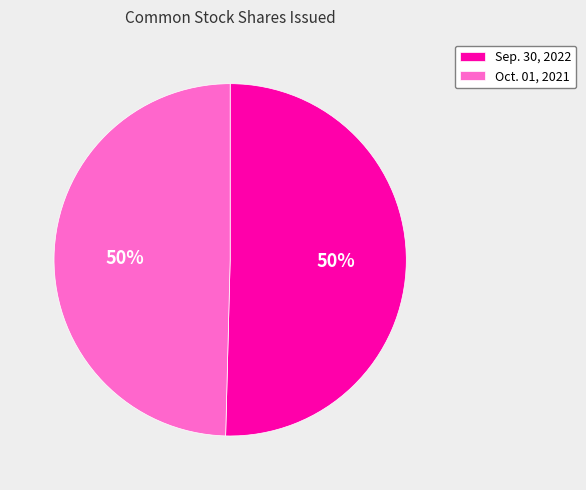

What is the ratio of the value at Sep. 30, 2022 to the value at Oct. 01, 2021?

1.0